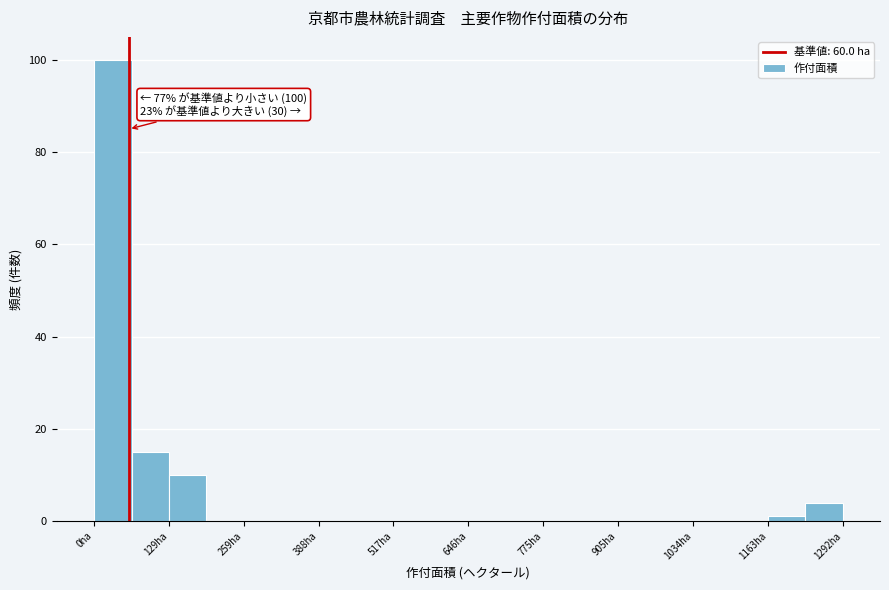

Read against the x-axis, roughly where is the centre of the tallest bar?

40